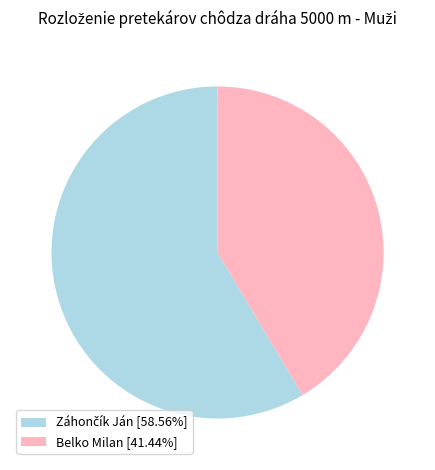

Is there a majority slice in this chart?

Yes